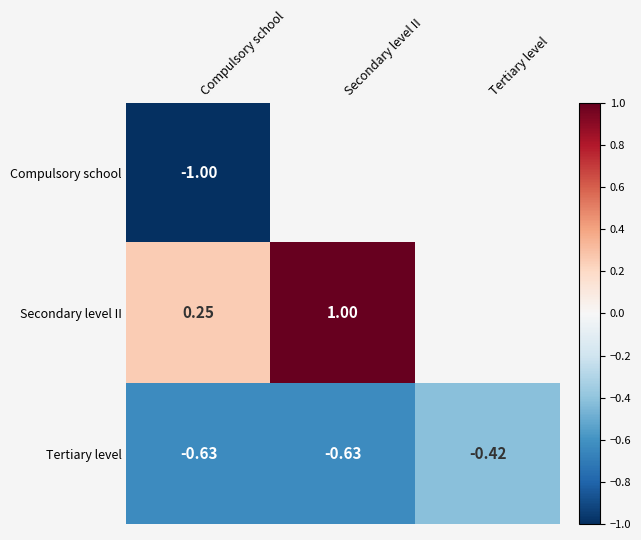

Count the number of categories in the chart.

3